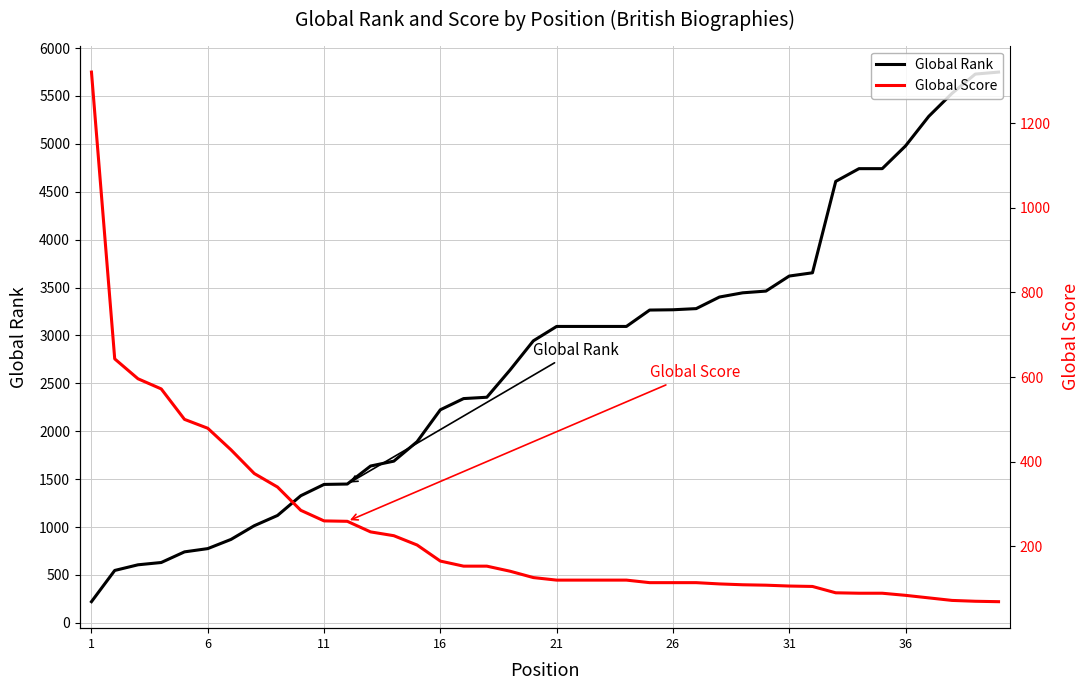

How many lines are shown in the chart?

2